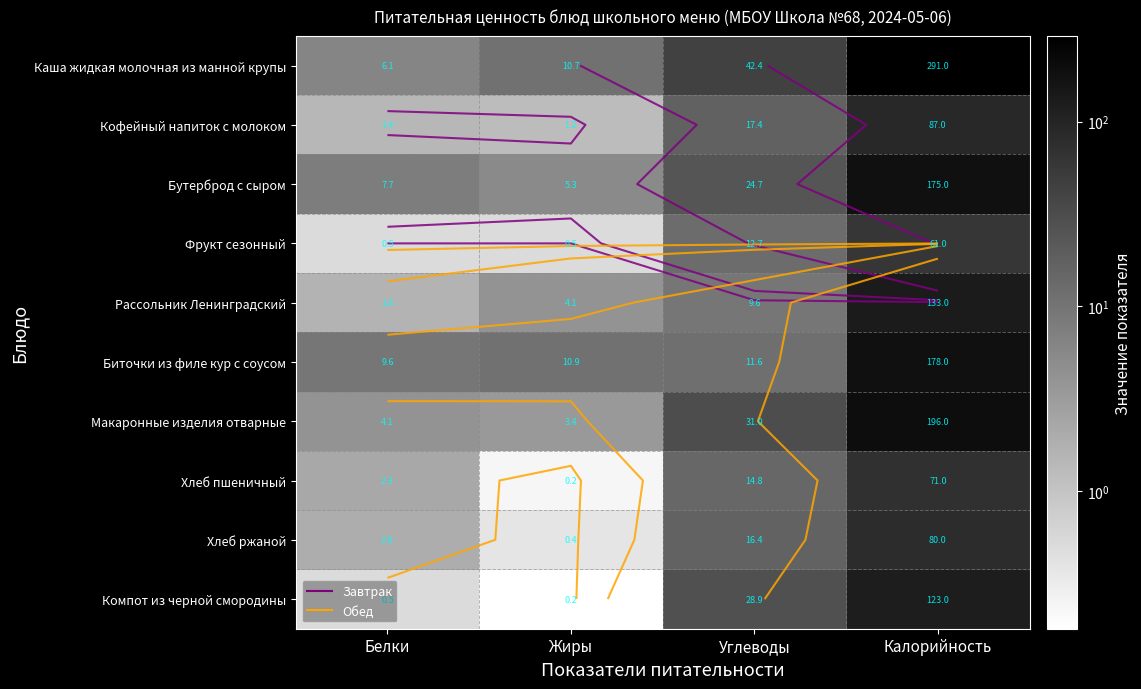

At which label does Кофейный напиток с молоком first exceed 17?

Углеводы